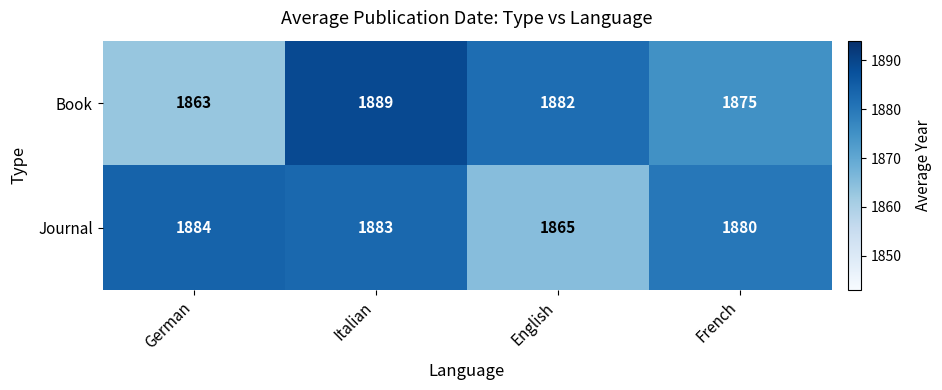

How many data points does each series have?

4